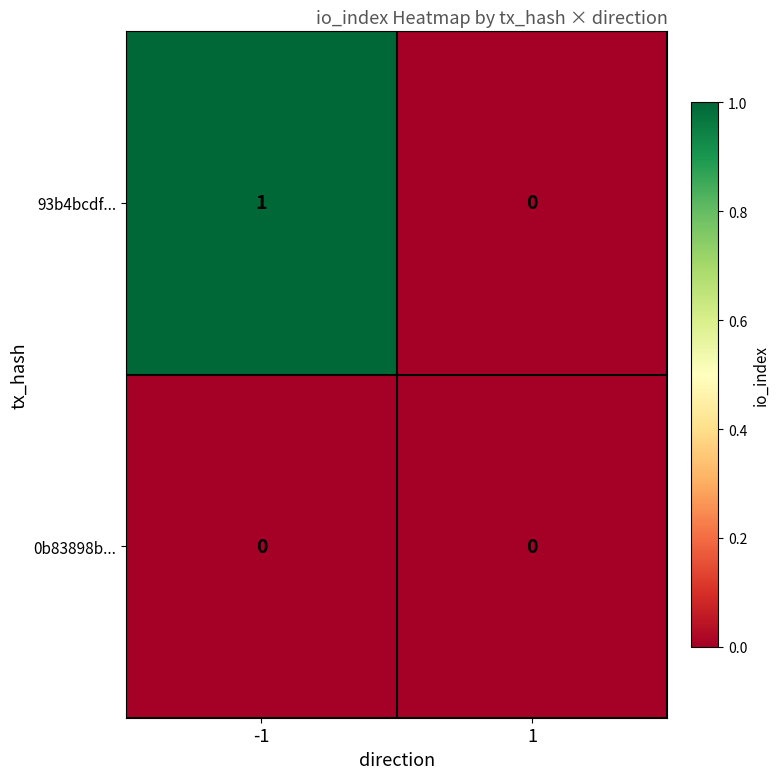

Rank the series by their average value, from highest to lowest.

93b4bcdf..., 0b83898b...